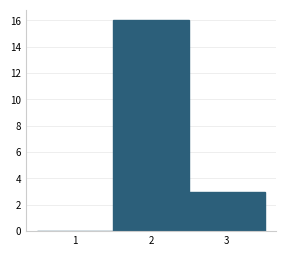

Reading left to right, transcribe this chart: for each bar, give the range it covers on the x-axis and its height. The values are not printed on the chart, so give them approximately, as read against the axis.

0.5 to 1.5: 0
1.5 to 2.5: 16
2.5 to 3.5: 3